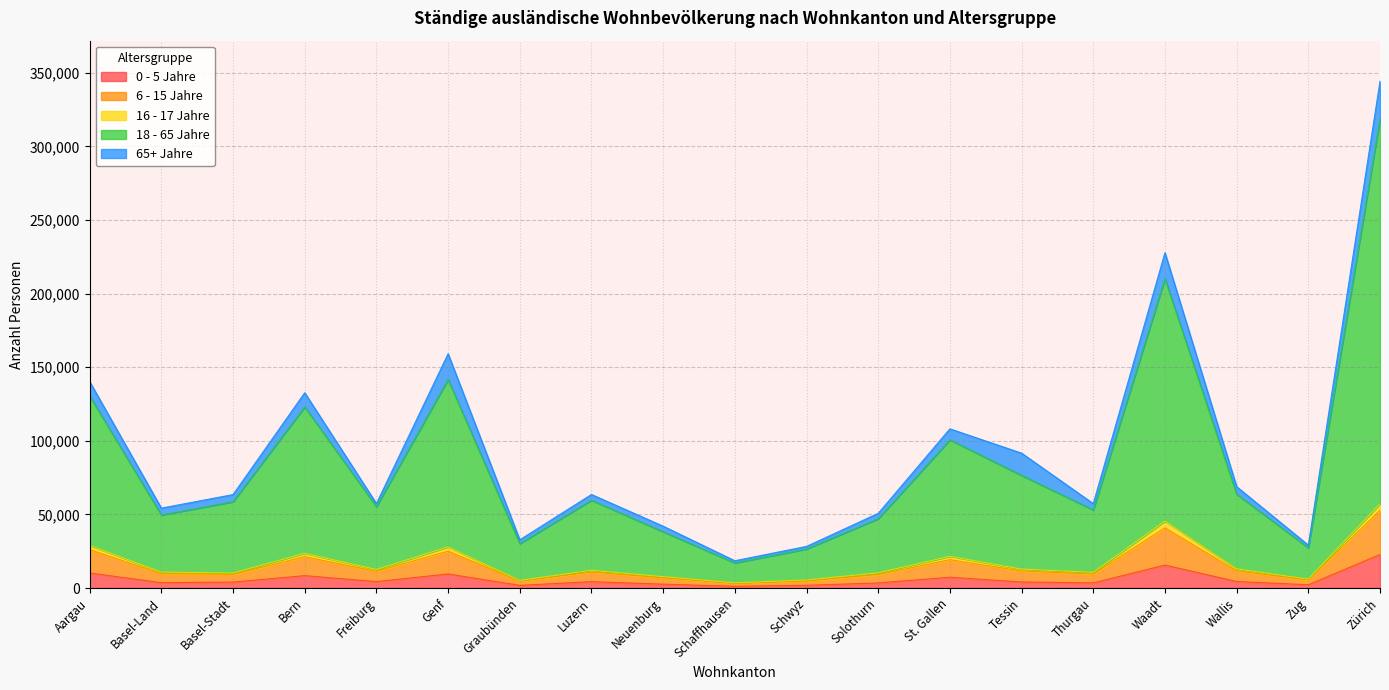

At which category is the sum across all series the highest?

Zürich